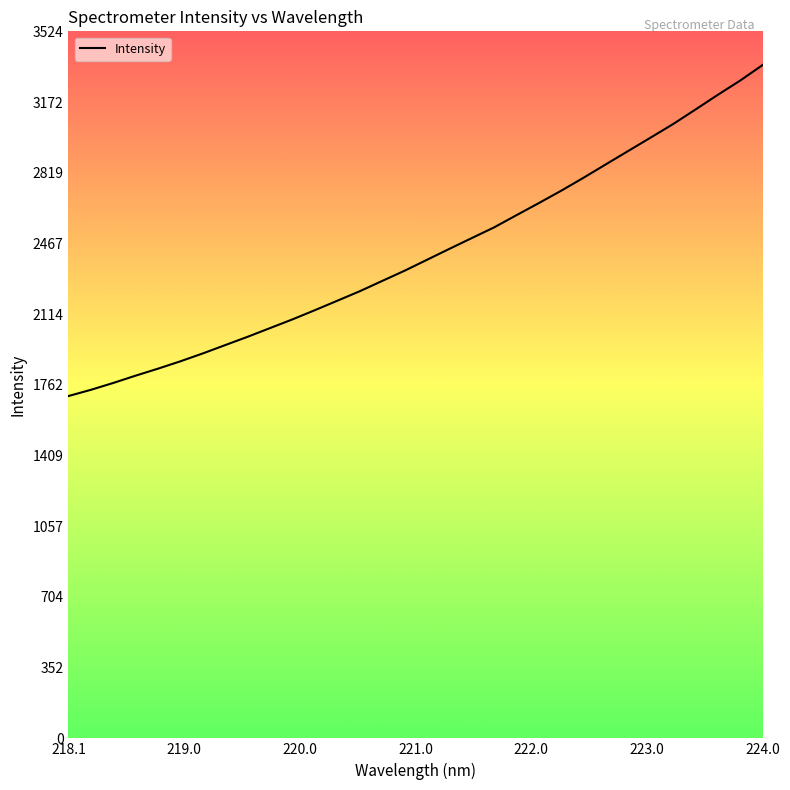

Does the chart have visible grid lines?

No